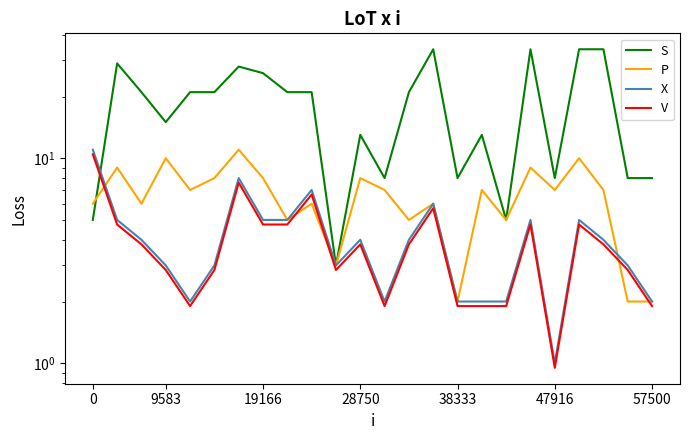

The value of V at 9583 is 4.7. True or false?

False